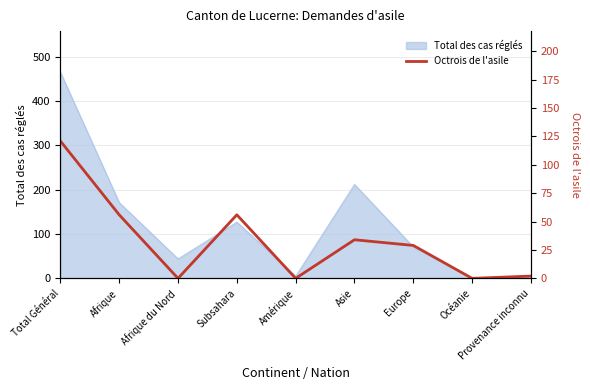

How many data points are less than 29?

4